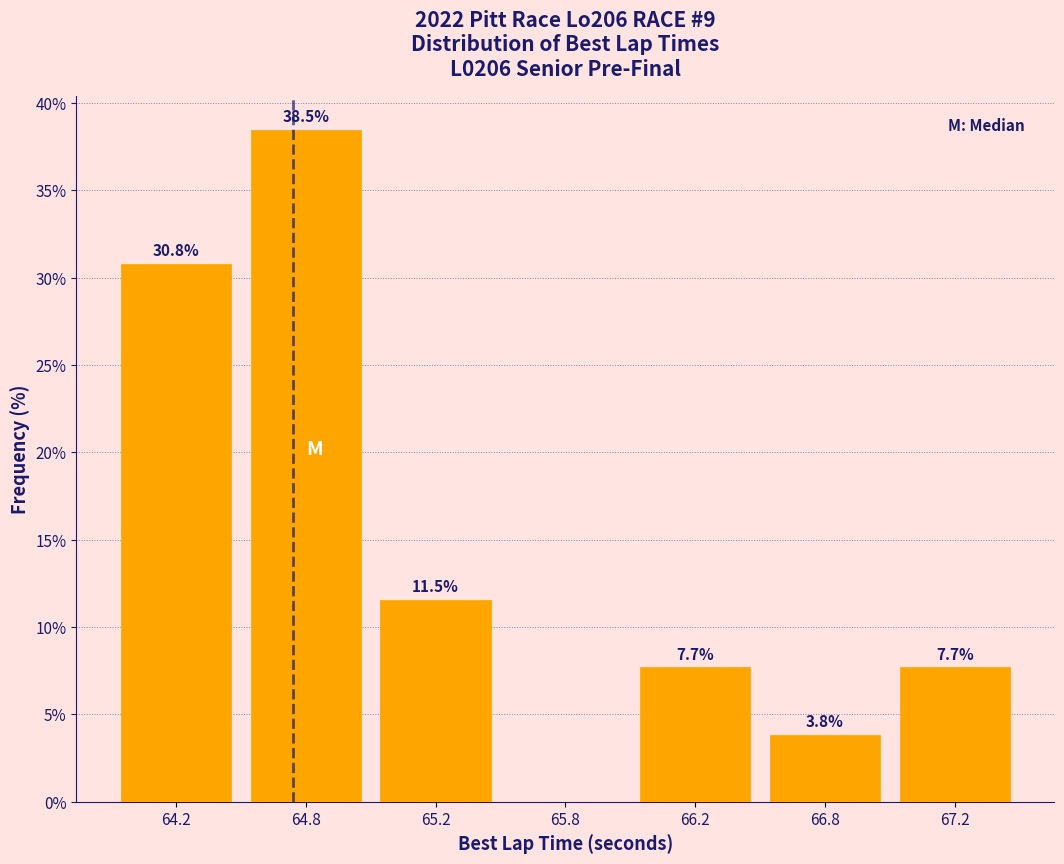

Reading left to right, what are all the values shown in this chart?

64.2=30.8	64.8=38.5	65.2=11.5	65.8=0.0	66.2=7.7	66.8=3.8	67.2=7.7